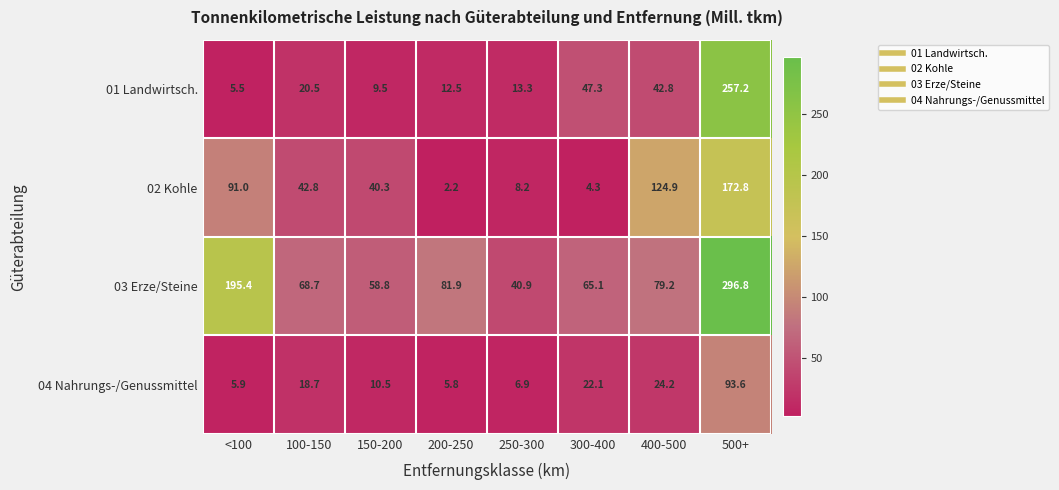

Rank the series by their maximum value, from highest to lowest.

03 Erze/Steine, 01 Landwirtsch., 02 Kohle, 04 Nahrungs-/Genussmittel